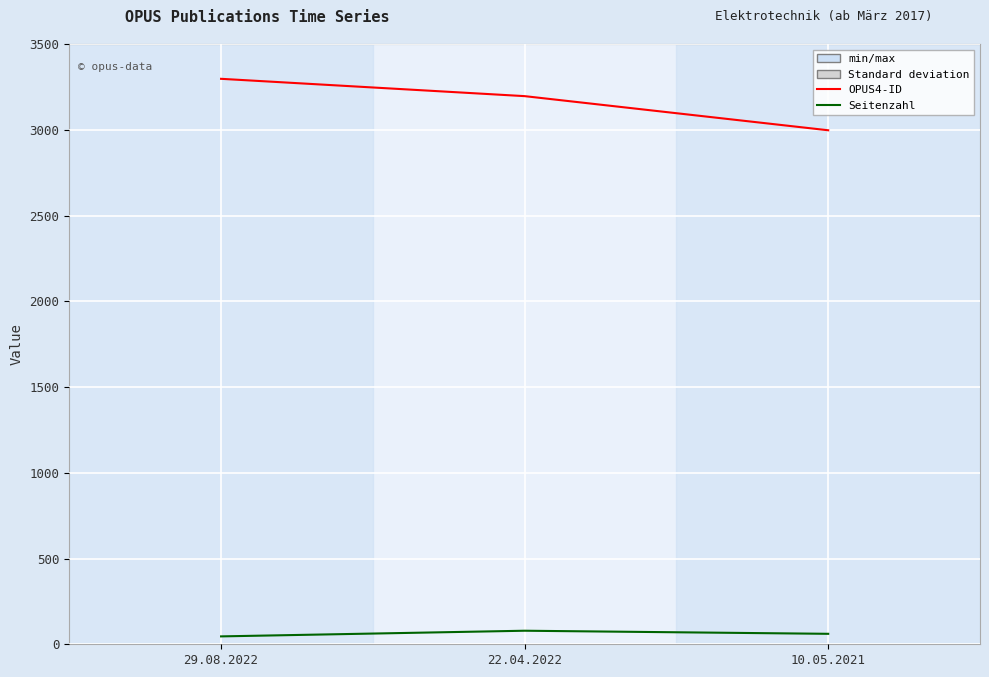

Which series has the widest spread of values?

OPUS4-ID